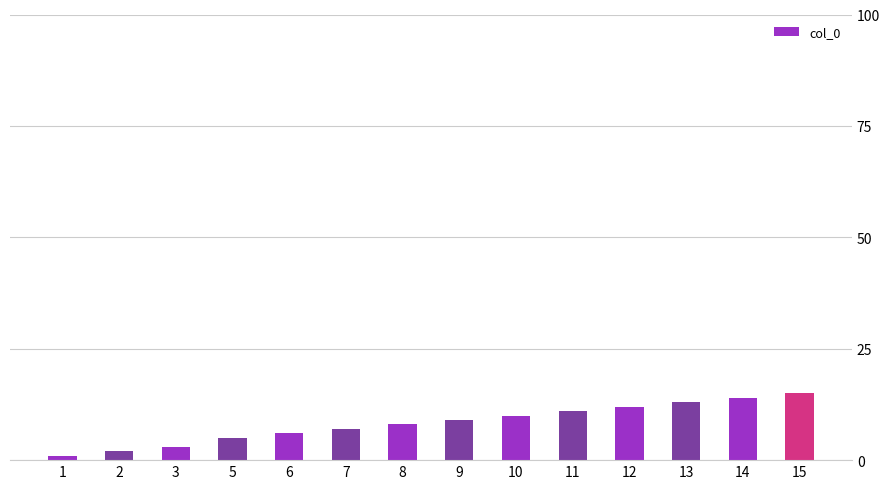

Reading right to left, extract all data points from this chart.

15=15	14=14	13=13	12=12	11=11	10=10	9=9	8=8	7=7	6=6	5=5	3=3	2=2	1=1